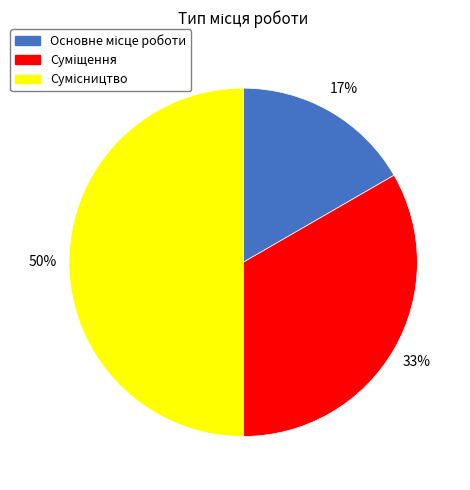

How many segments does this pie chart have?

3